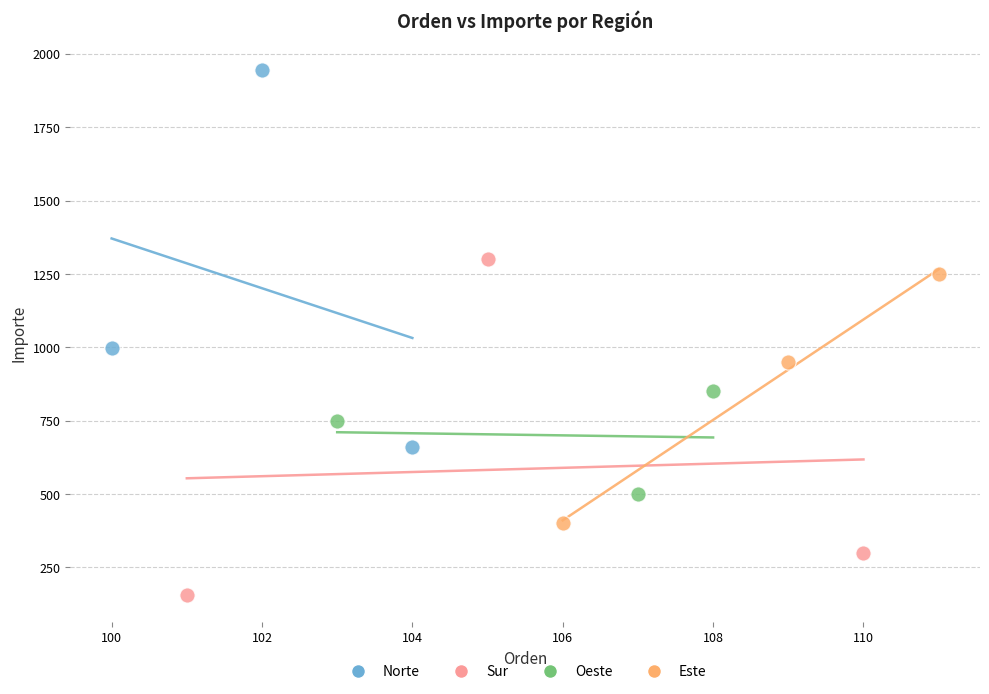

Which series reaches the minimum Y coordinate?

Sur